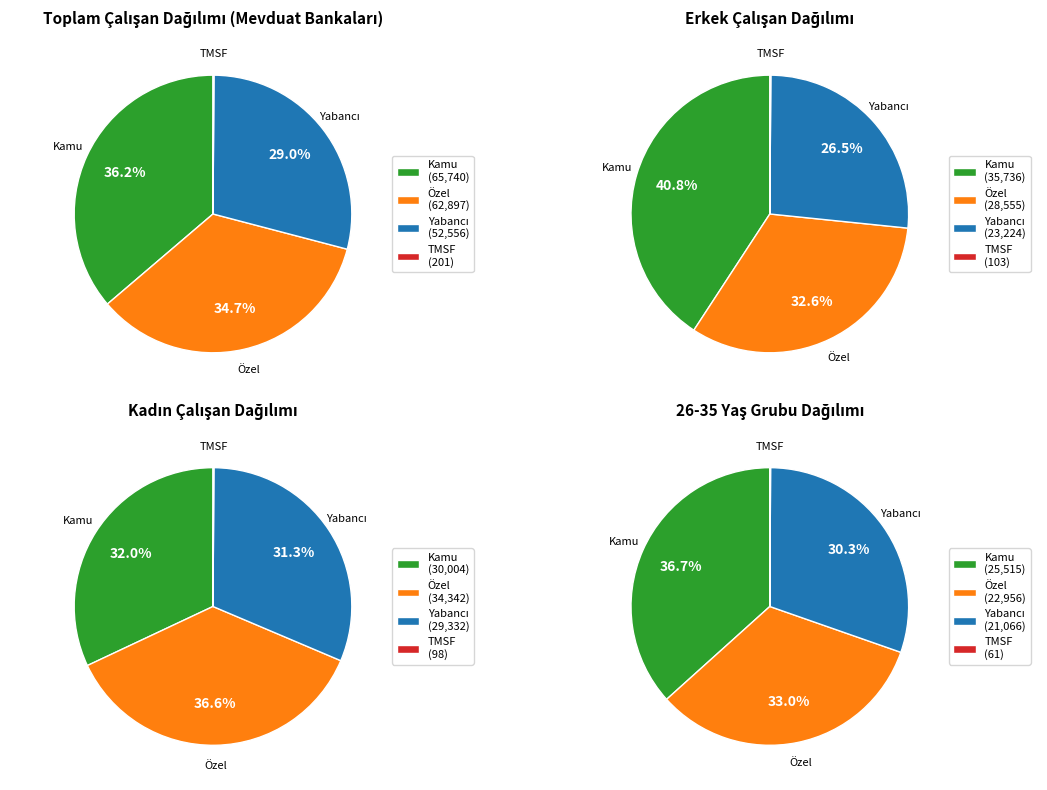

True or false: Özel Sermayeli Bankalar accounts for 20% of the total.

False